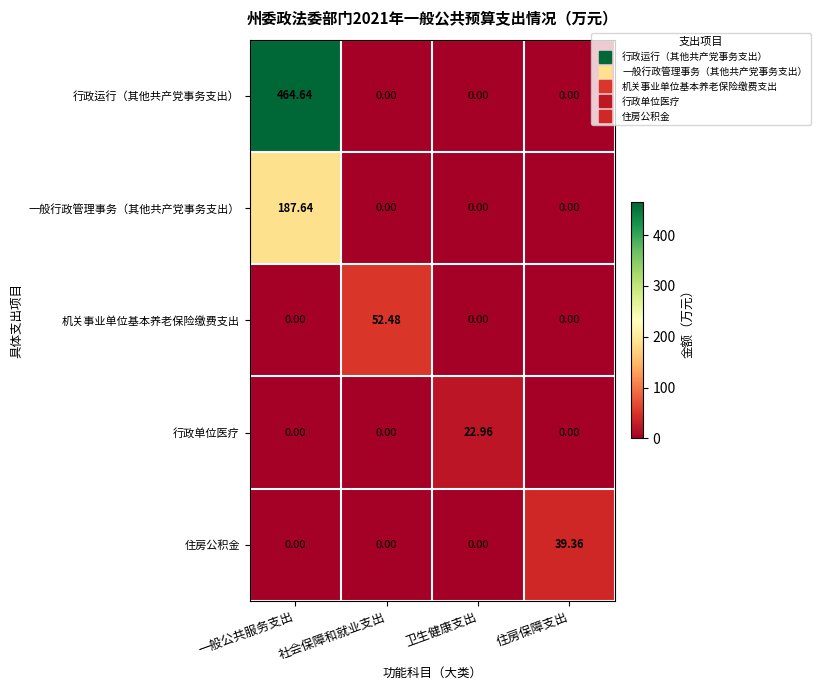

Which category has the highest value across all series?

一般公共服务支出